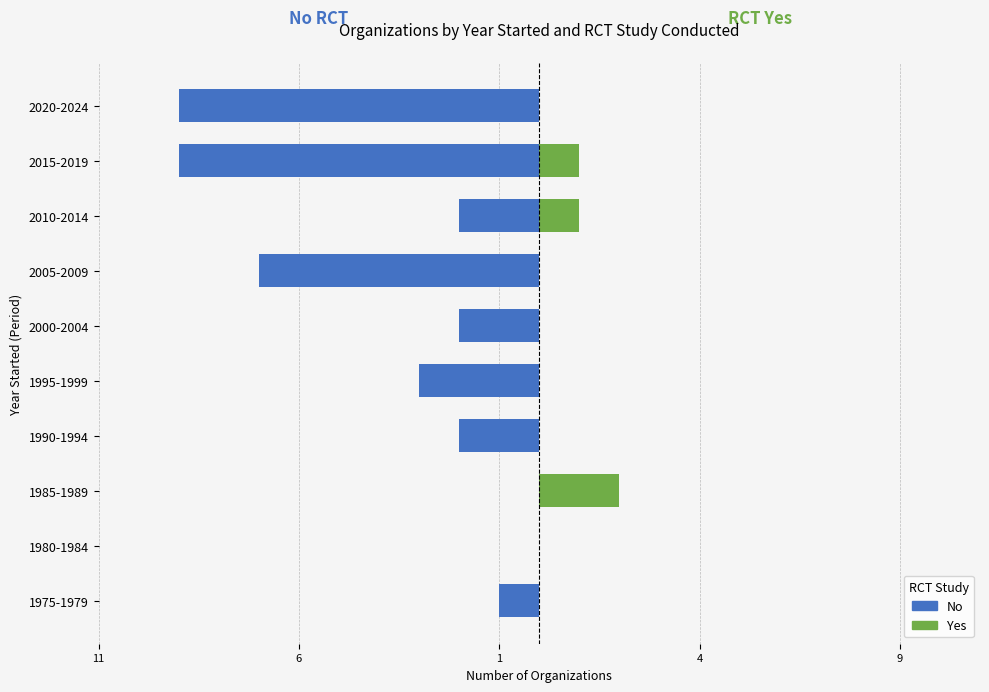

Does the chart contain any negative values?

Yes